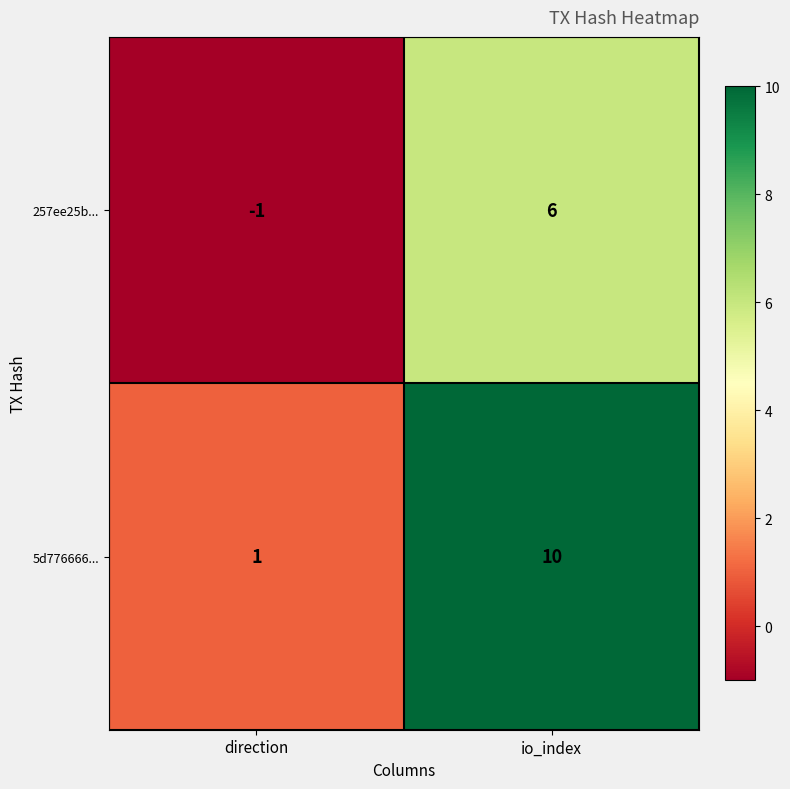

Between direction and io_index, which series saw the biggest shift?

5d776666...